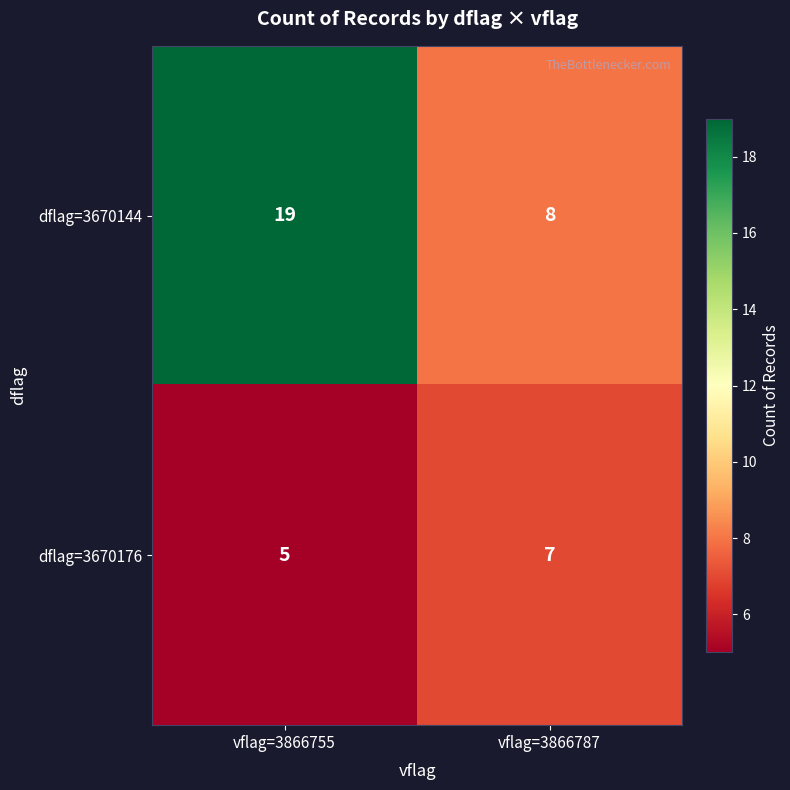

The dflag=3670176 series shows 5 at vflag=3866755. True or false?

True